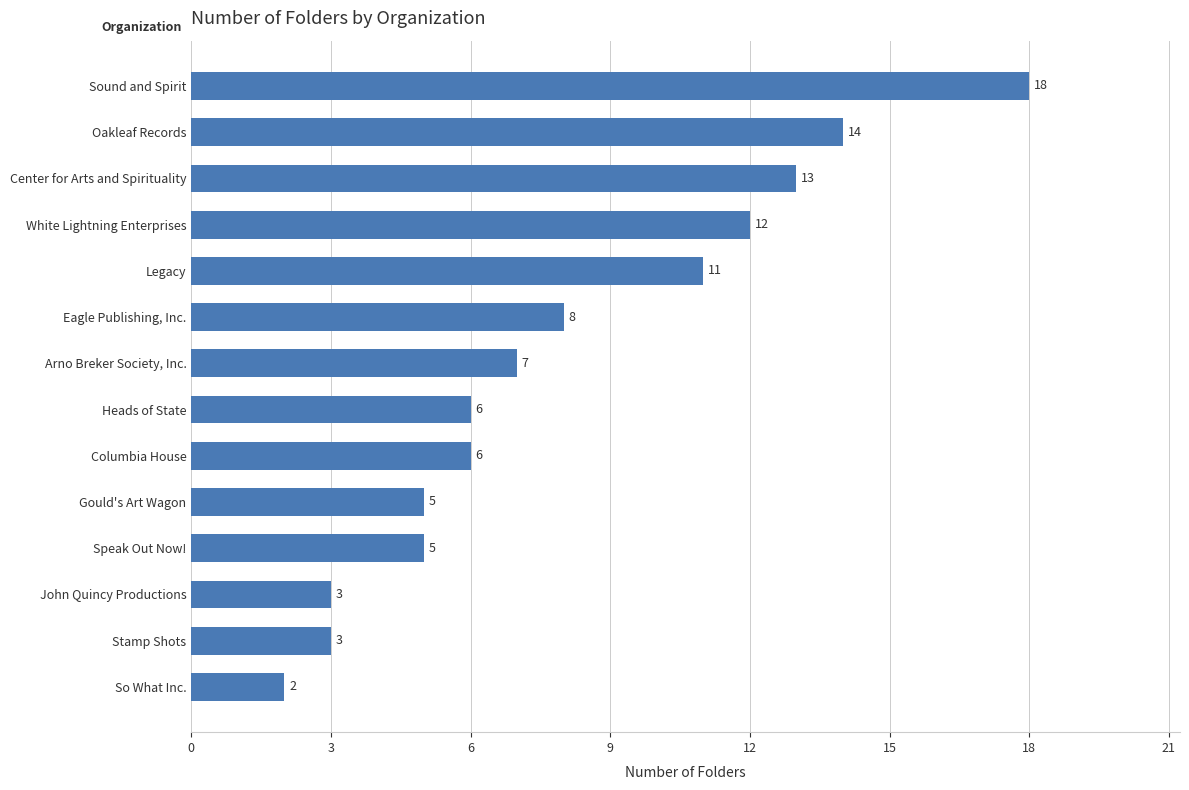

What is the greatest value displayed?

18